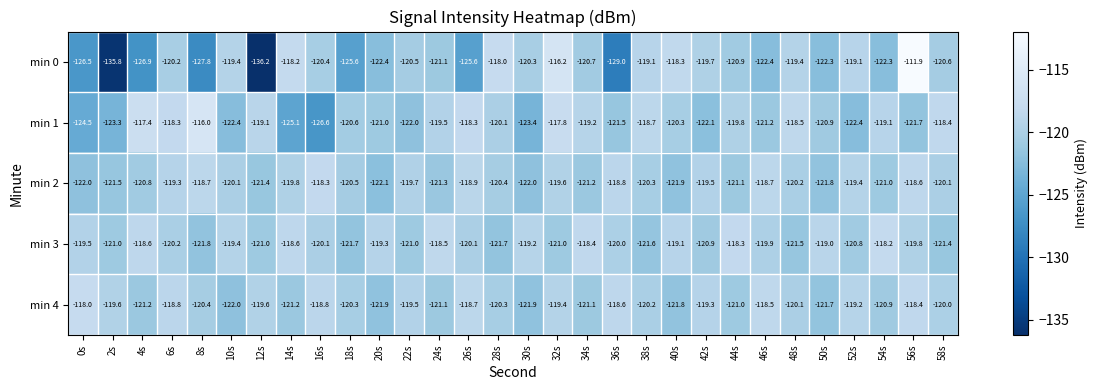

How many categories are shown in the chart?

30